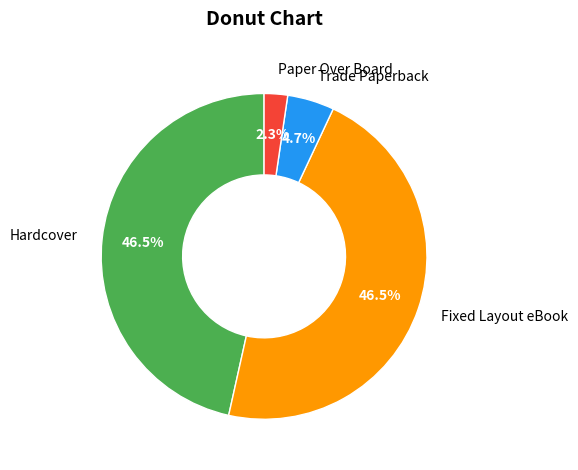

Do Fixed Layout eBook and Hardcover together represent more than half of the pie?

Yes